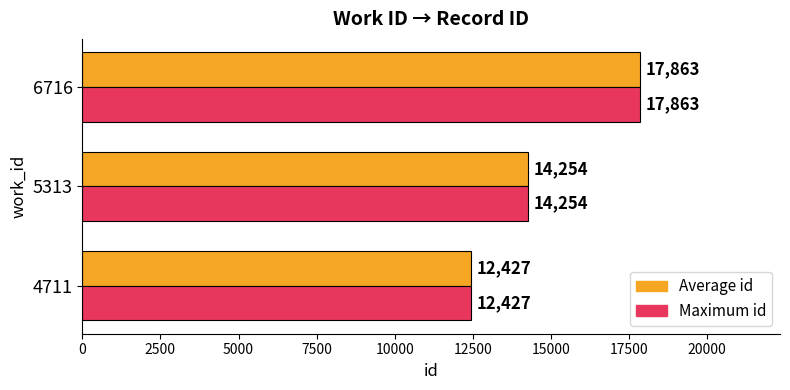

At which category does the chart reach its peak across all series?

6716